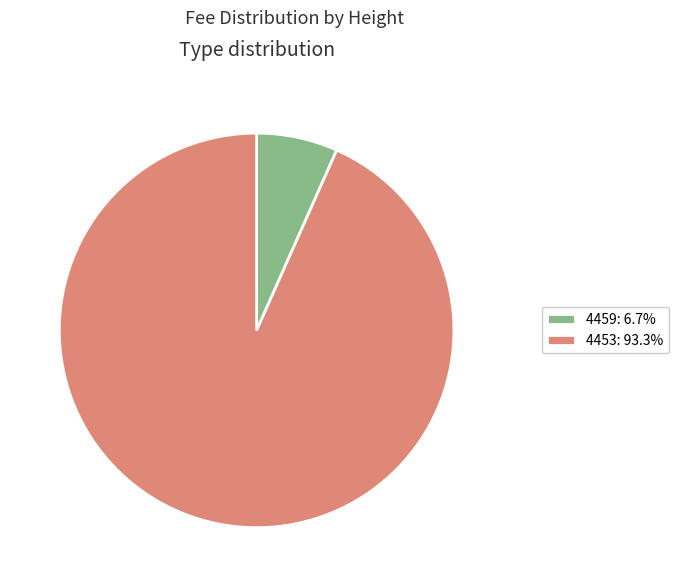

Count the number of slices in the pie.

2